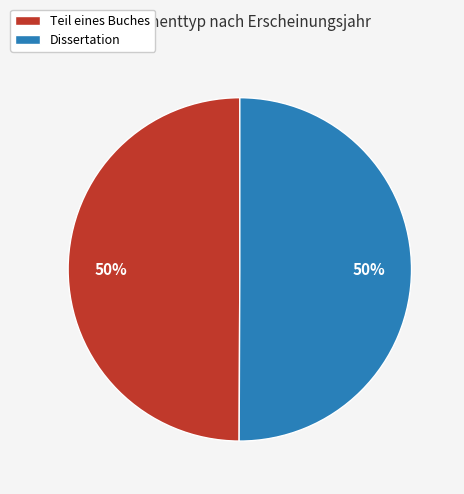

To the nearest percent, what is the combined percentage of Dissertation and Teil eines Buches?

100%